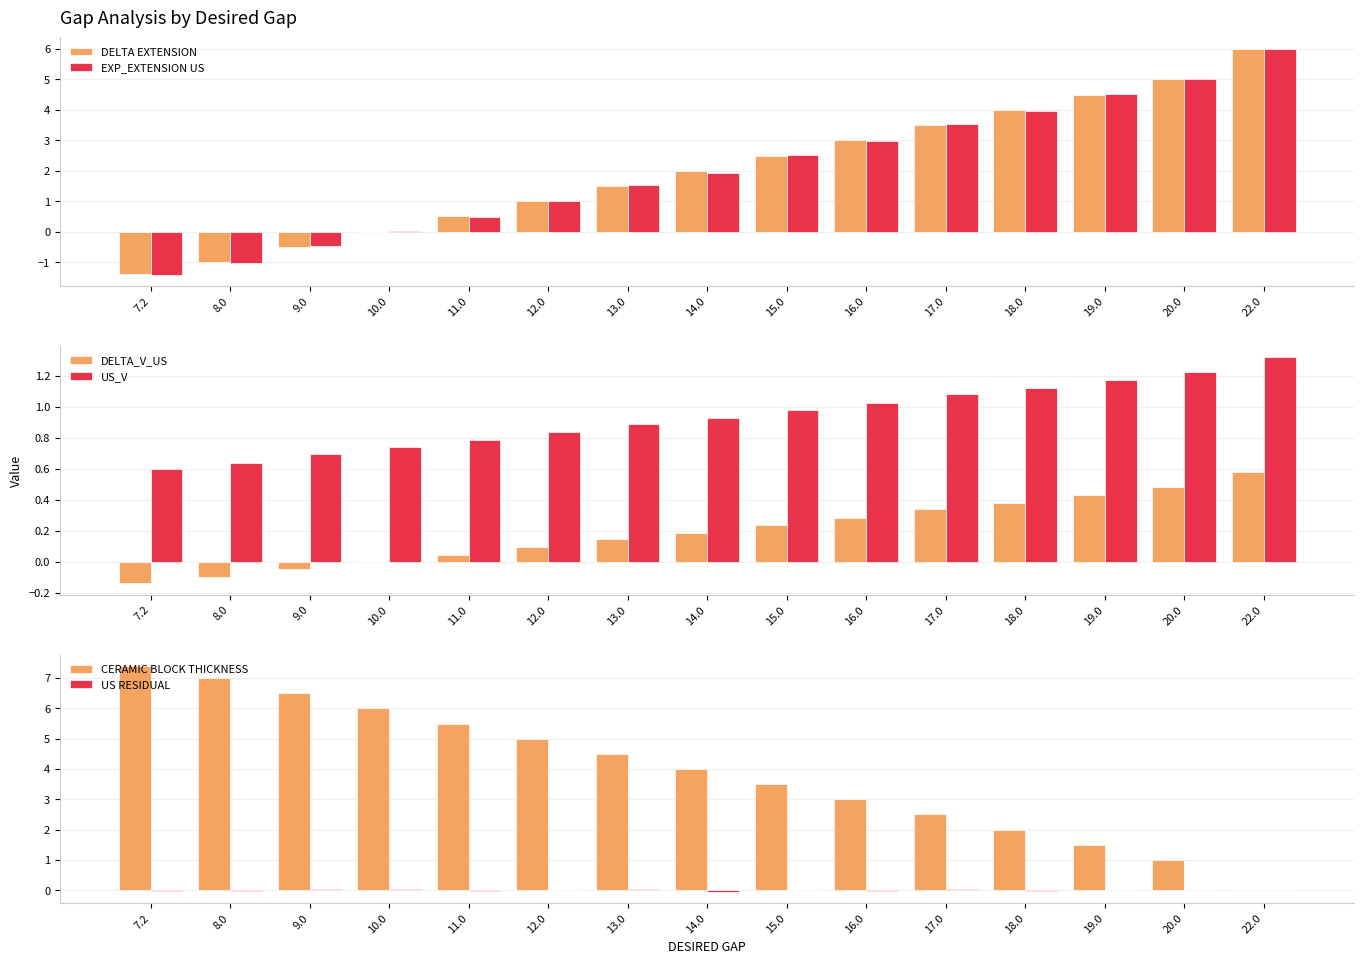

Which series has the largest total across all categories?

CERAMIC BLOCK THICKNESS